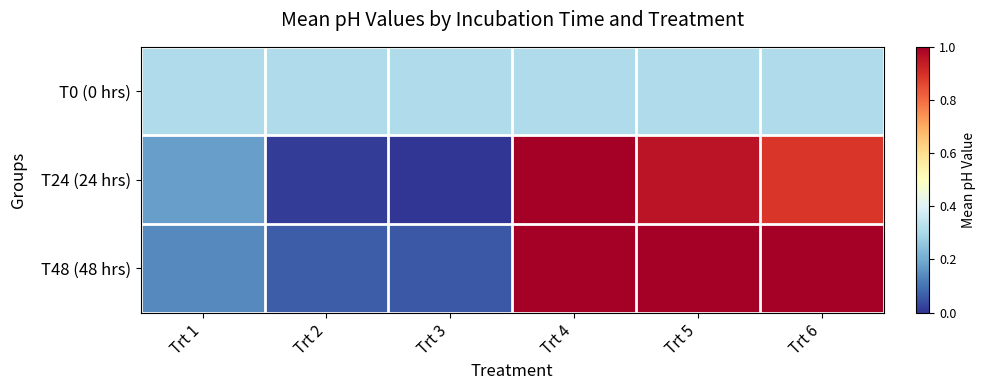

Reading left to right, extract all data points from this chart.

T0 (0 hrs): Trt 1=0.3	Trt 2=0.3	Trt 3=0.3	Trt 4=0.3	Trt 5=0.3	Trt 6=0.3
T24 (24 hrs): Trt 1=0.2	Trt 2=0.0	Trt 3=0.0	Trt 4=1.0	Trt 5=1.0	Trt 6=0.9
T48 (48 hrs): Trt 1=0.1	Trt 2=0.1	Trt 3=0.1	Trt 4=1.0	Trt 5=1.0	Trt 6=1.0